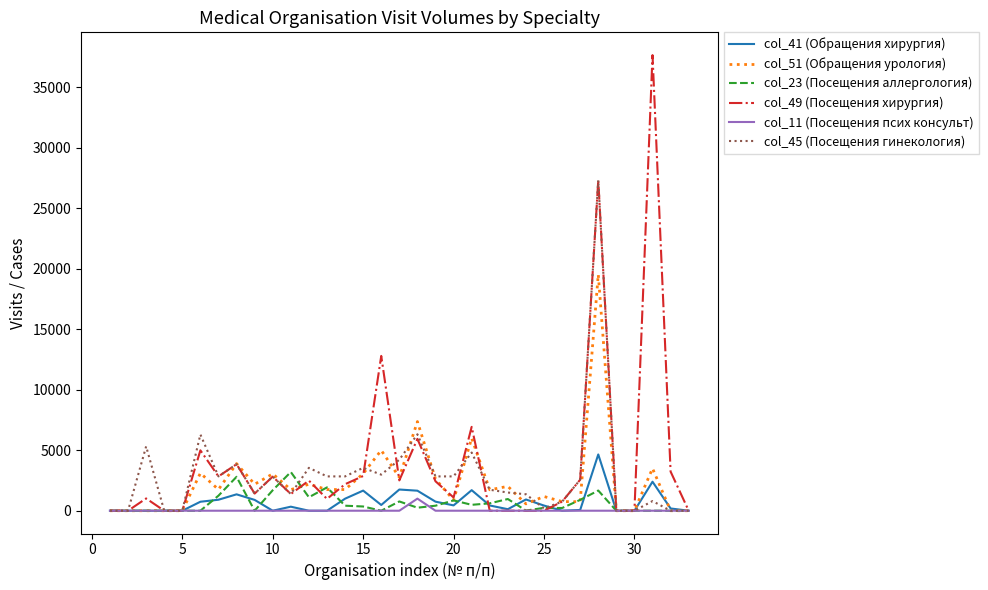

Which series has the largest range (max minus min)?

col_49 (Посещения хирургия)